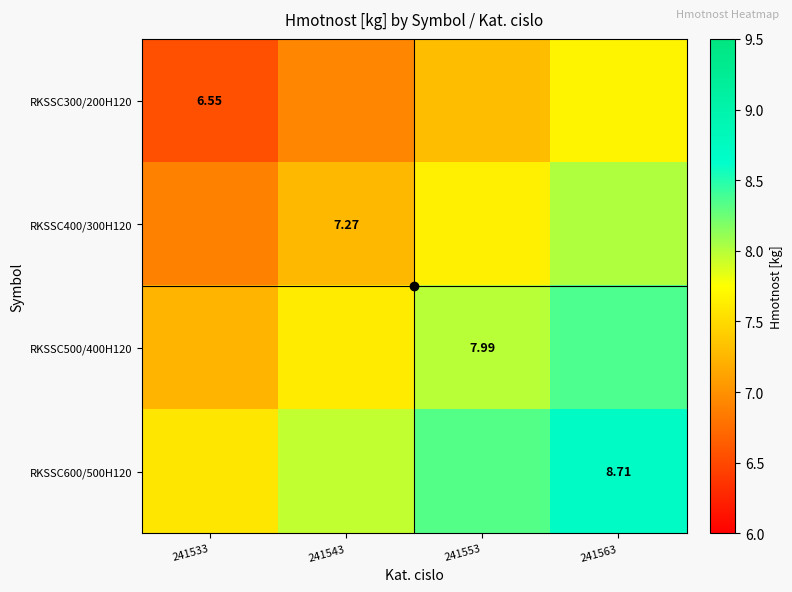

Is the value of RKSSC500/400H120 at 241553 greater than the value of RKSSC600/500H120 at 241563?

No